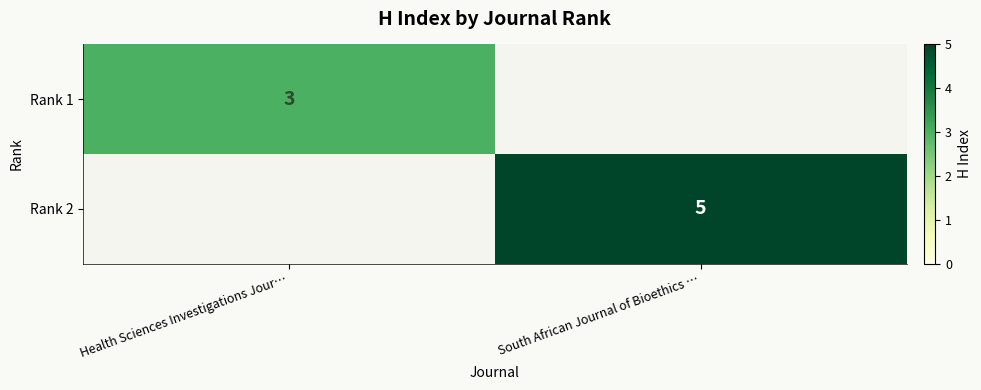

Is it true that Rank 2 equals 8 at South African Journal of Bioethics …?

False